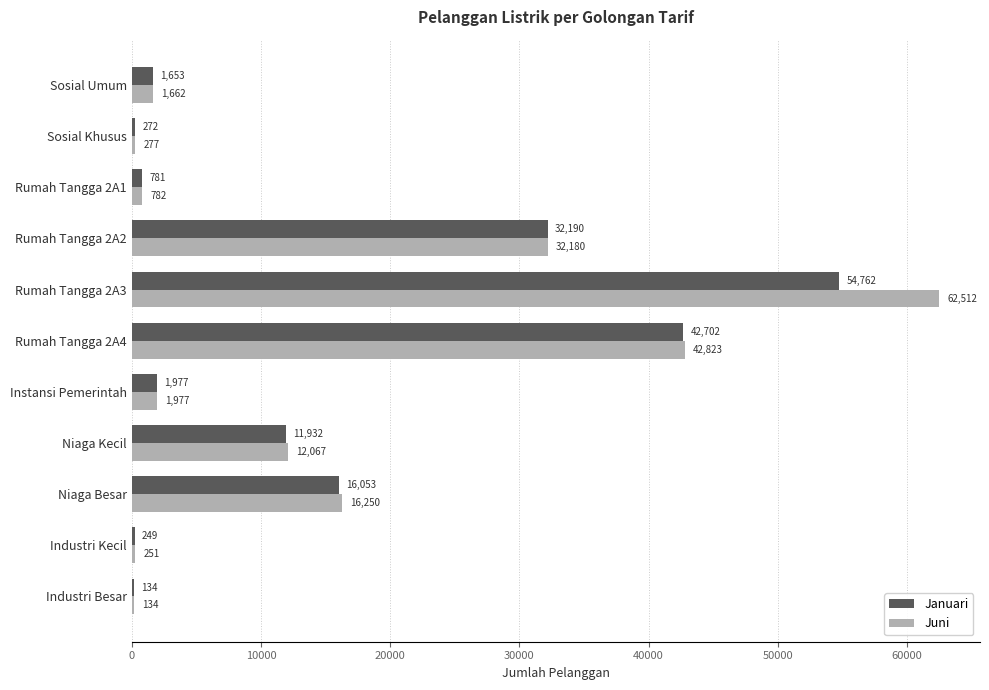

Where is Januari nearest to the value 27448?

Rumah Tangga 2A2